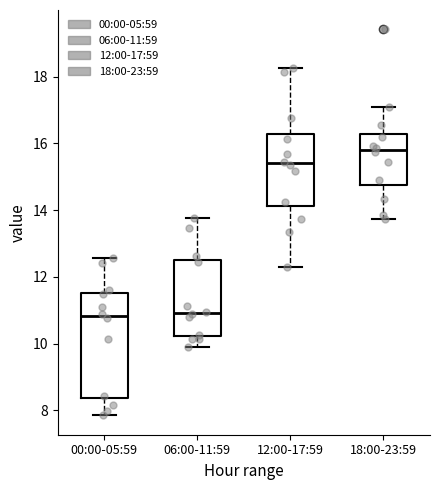

Comparing the boxes themselves (not the whiskers), which one is the tallest?

00:00-05:59